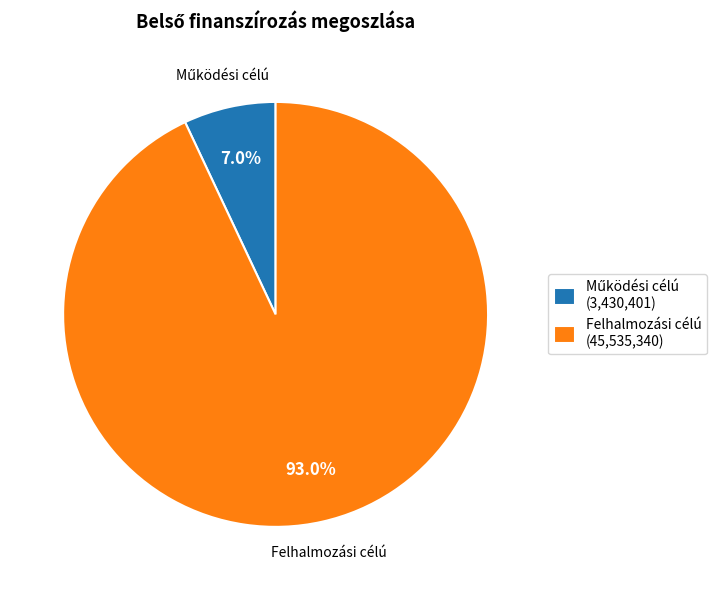

What portion of the pie excludes Felhalmozási célú (45,535,340)?

7.0%